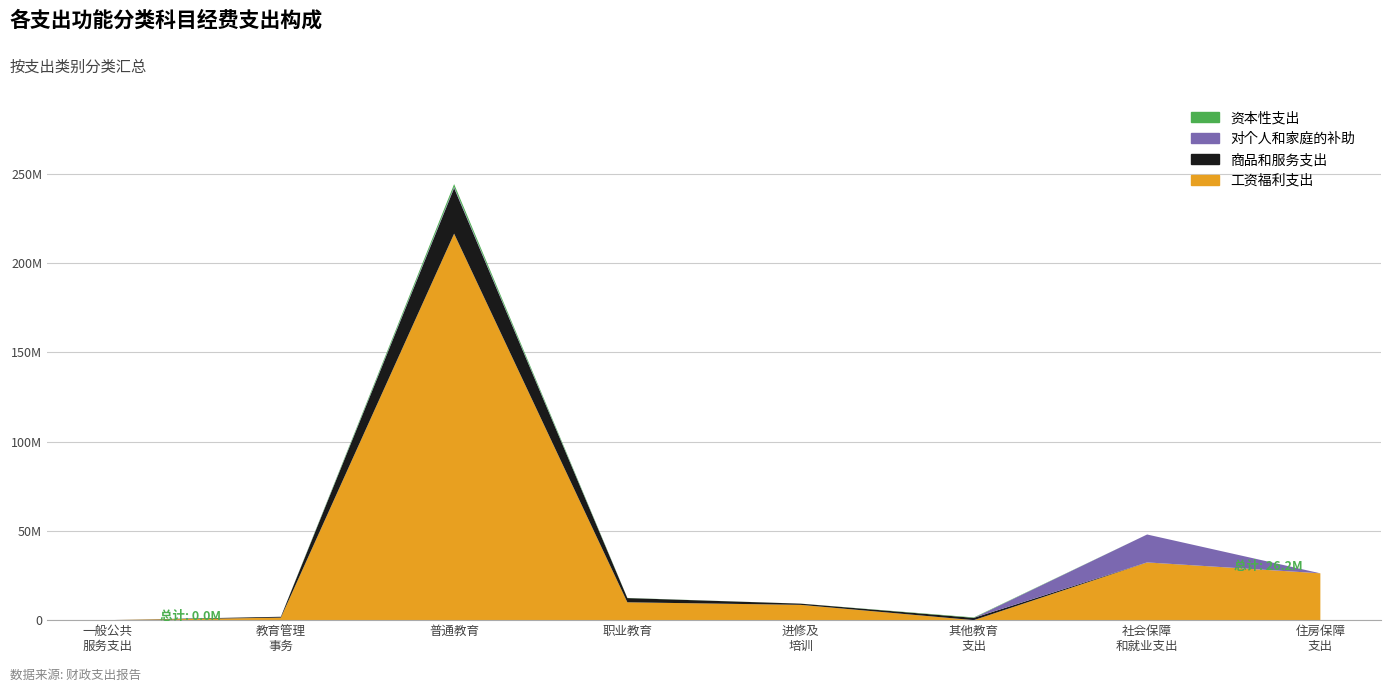

Reading left to right, extract all data points from this chart.

工资福利支出: 0.0	1398915.0	216372001.3	9984647.3	8555081.9	0.0	32281829.1	26218256.0
商品和服务支出: 480.0	491766.7	25529511.2	2368296.0	680690.2	1274384.4	43612.4	0.0
对个人和家庭的补助: 0.0	0.0	684078.0	2605.0	2705.0	0.0	15624876.2	0.0
资本性支出: 0.0	3950.0	1536484.0	81000.0	10865.0	249125.0	0.0	0.0